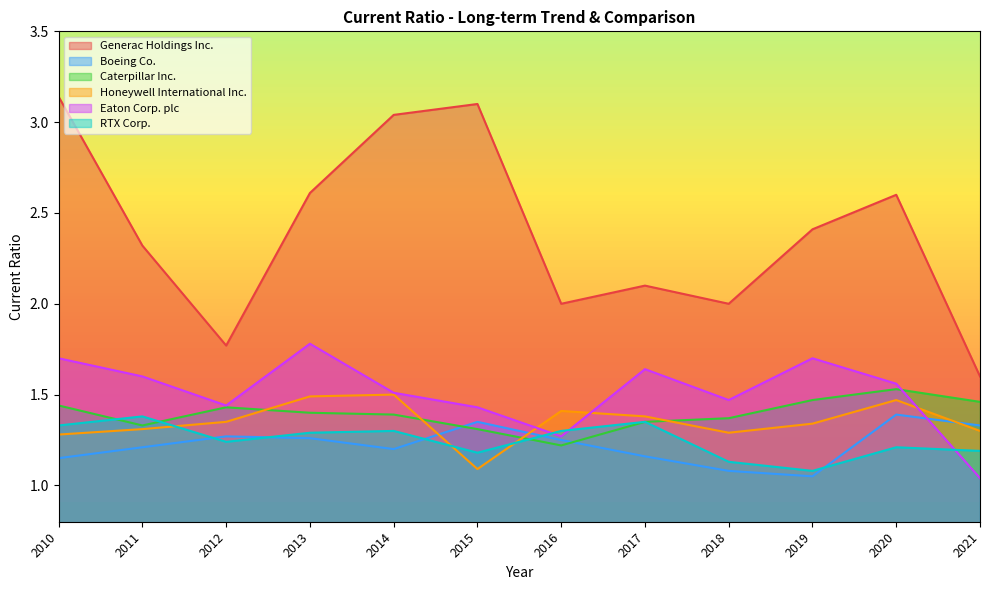

How many interior local valleys does the RTX Corp. series have?

3